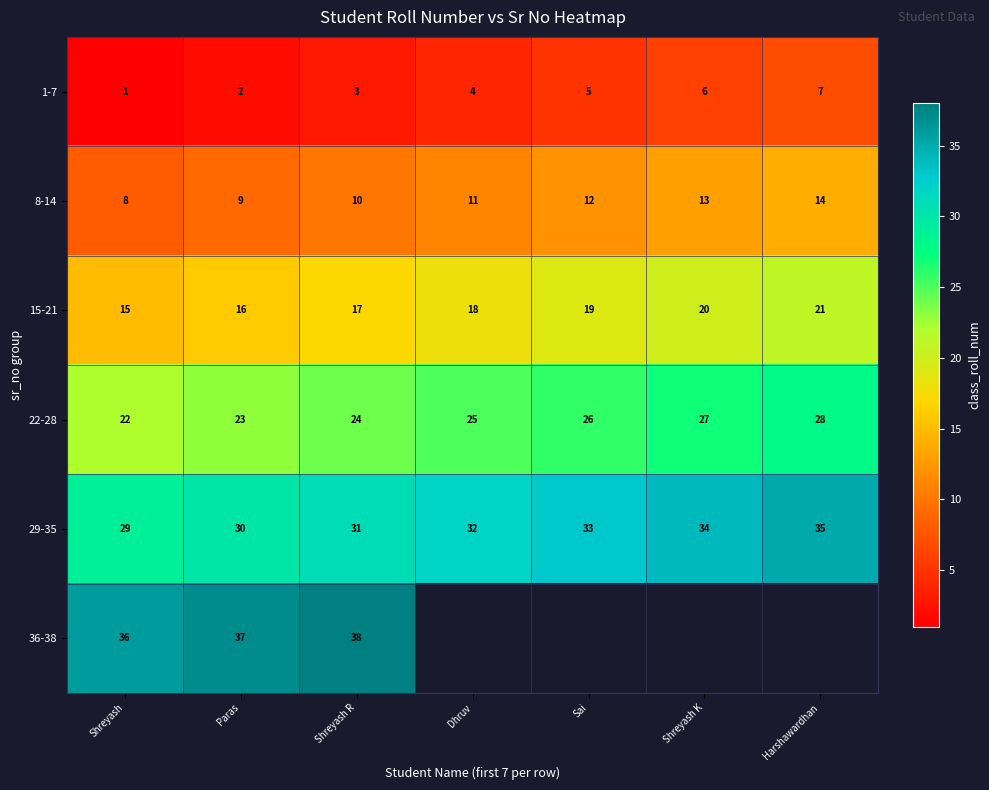

Count the number of data series in this chart.

6